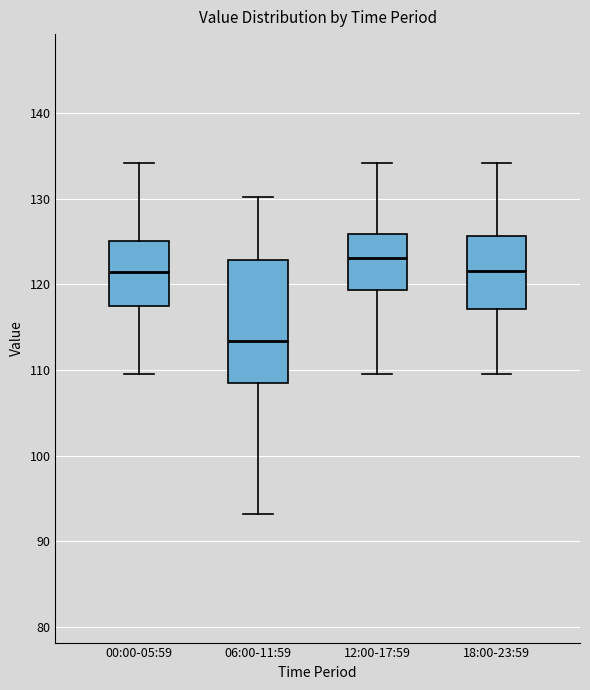

Which box has the highest median line?

12:00-17:59